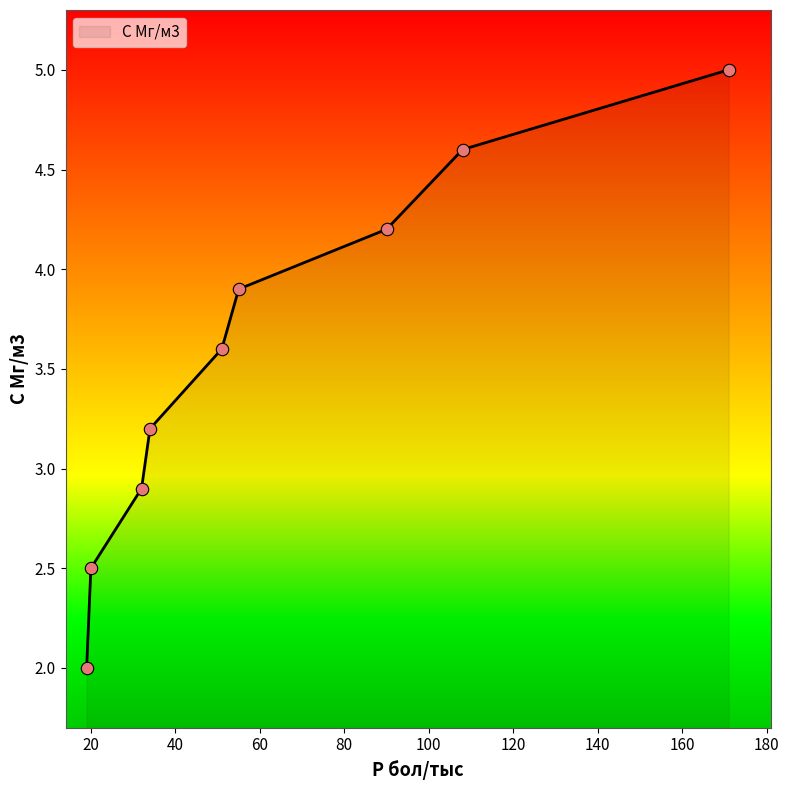

What is the difference between the maximum and minimum values?

3.0